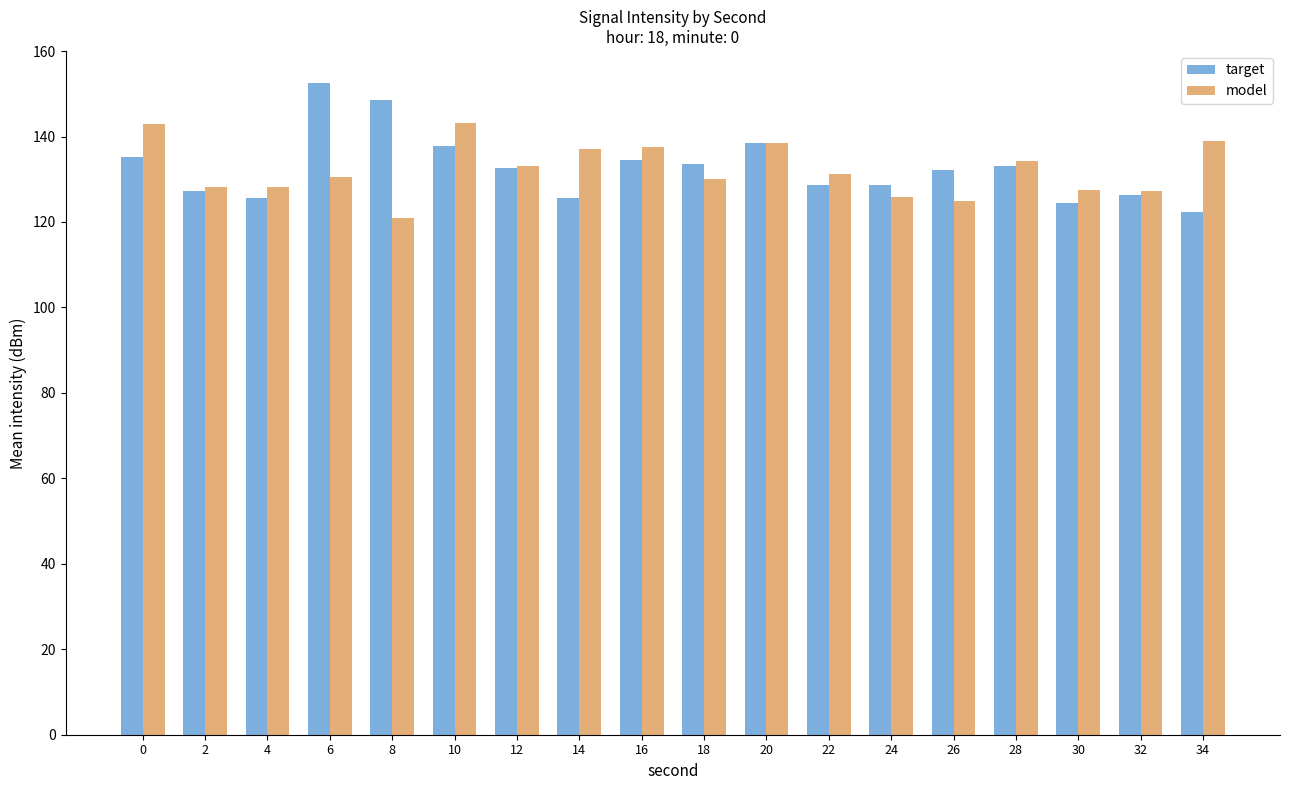

List the series in order of their peak value, lowest first.

model, target